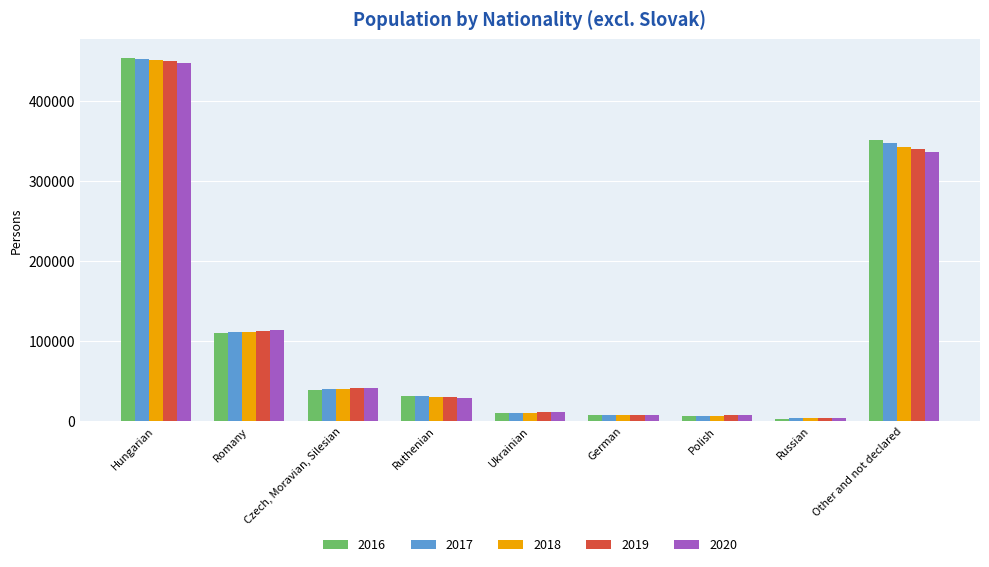

The value of 2016 at Hungarian is 739997. True or false?

False